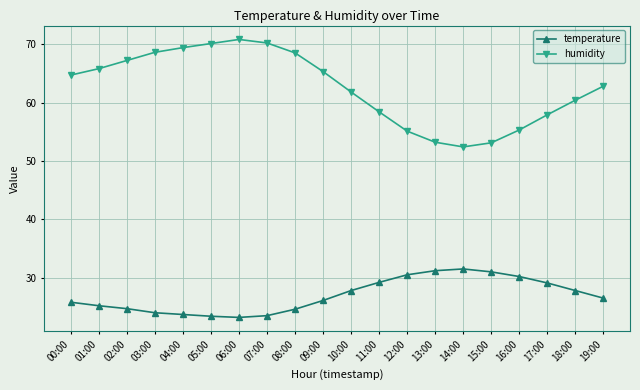

What is the label of the 9th point from the left?

08:00